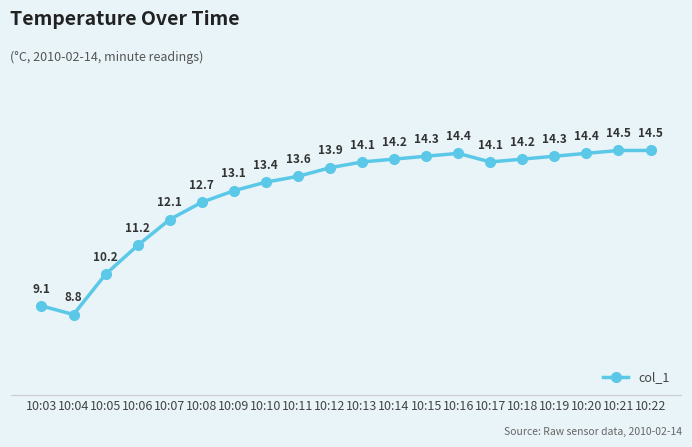

The chart shows a value of 3.1 at 10:03. True or false?

False